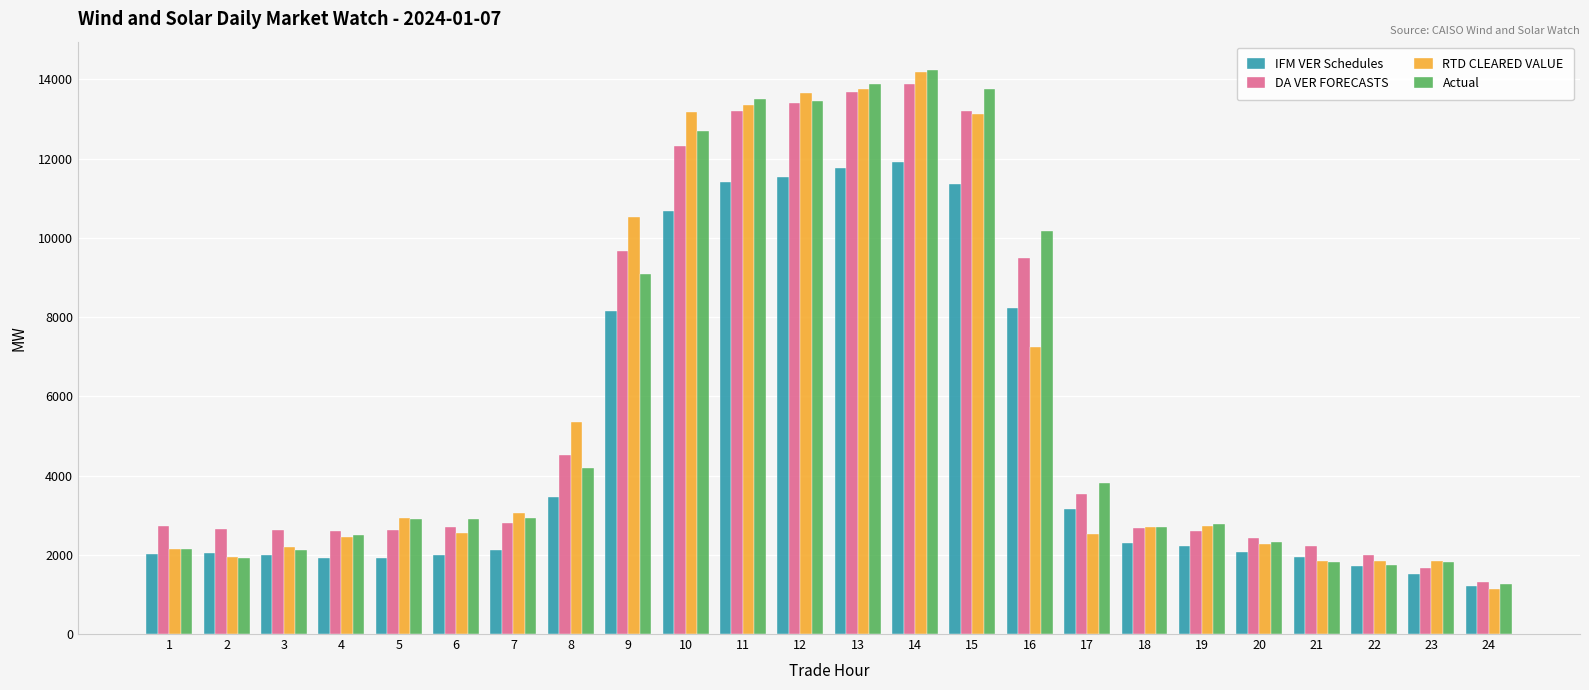

At which label does DA VER FORECASTS reach its minimum?

24